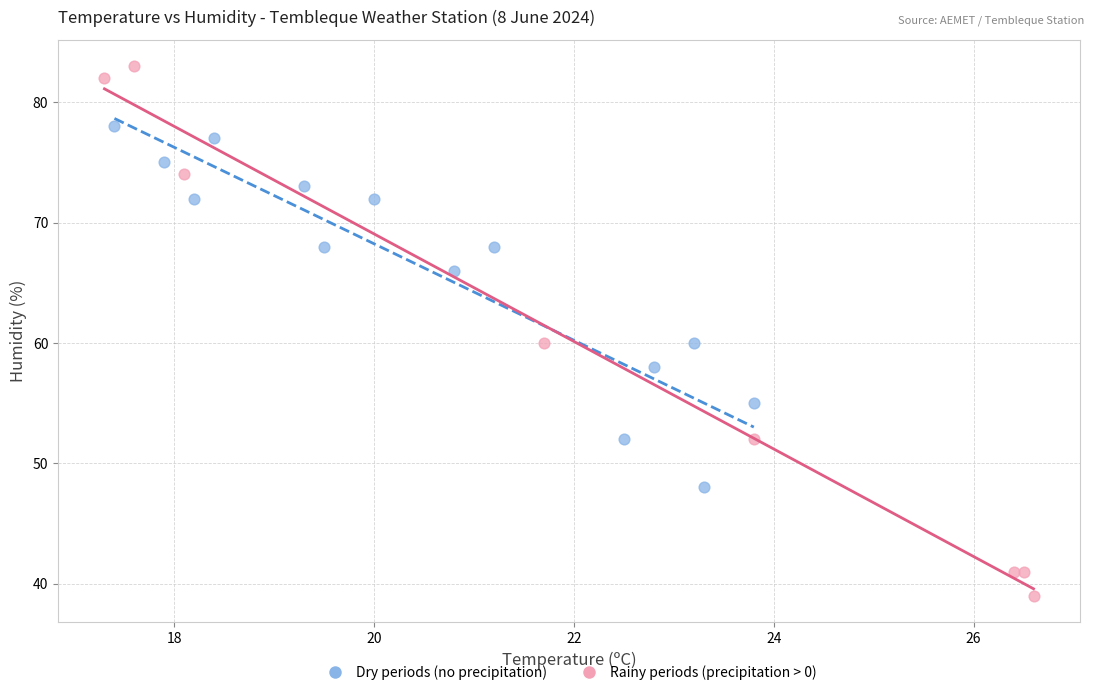

Which series reaches the minimum Y coordinate?

Rainy periods (precipitation > 0)